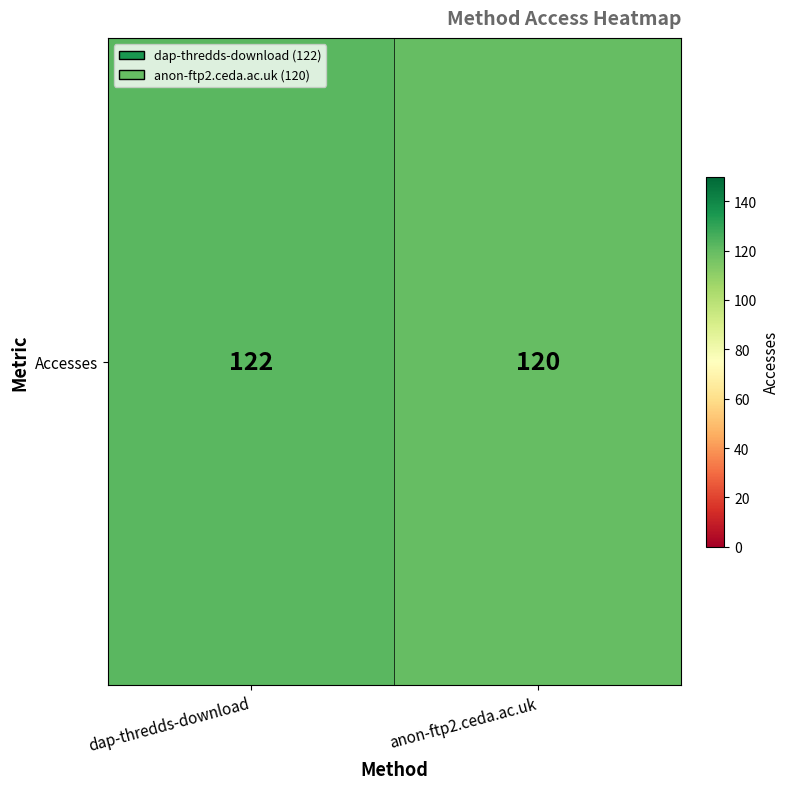

What is the difference between the values at anon-ftp2.ceda.ac.uk and dap-thredds-download?

2